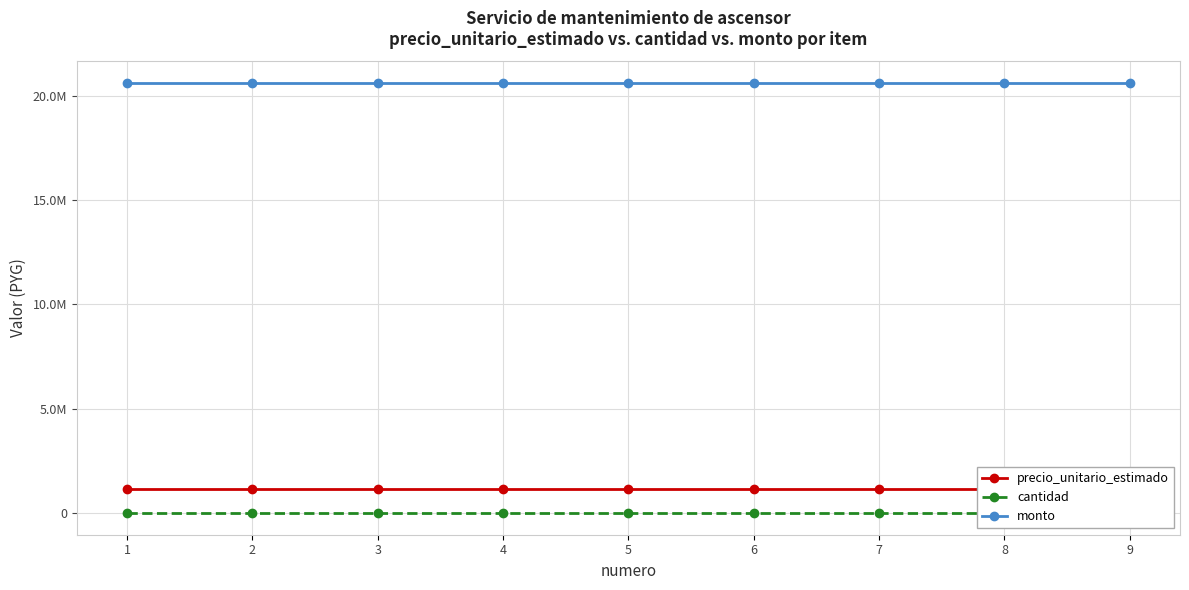

What is the sum of all monto values?

185473800